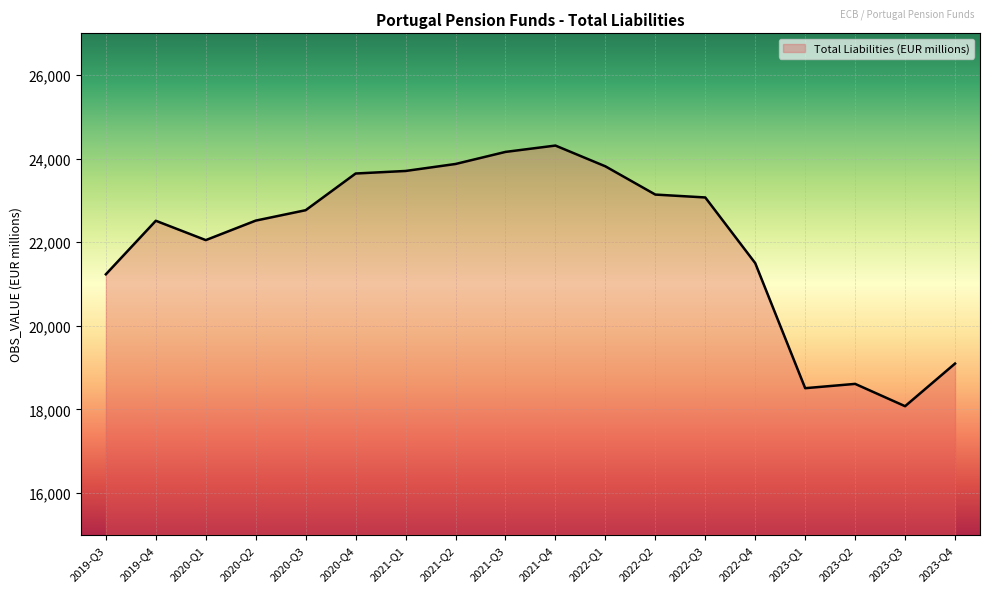

Which has a higher value, 2020-Q3 or 2022-Q3?

2022-Q3